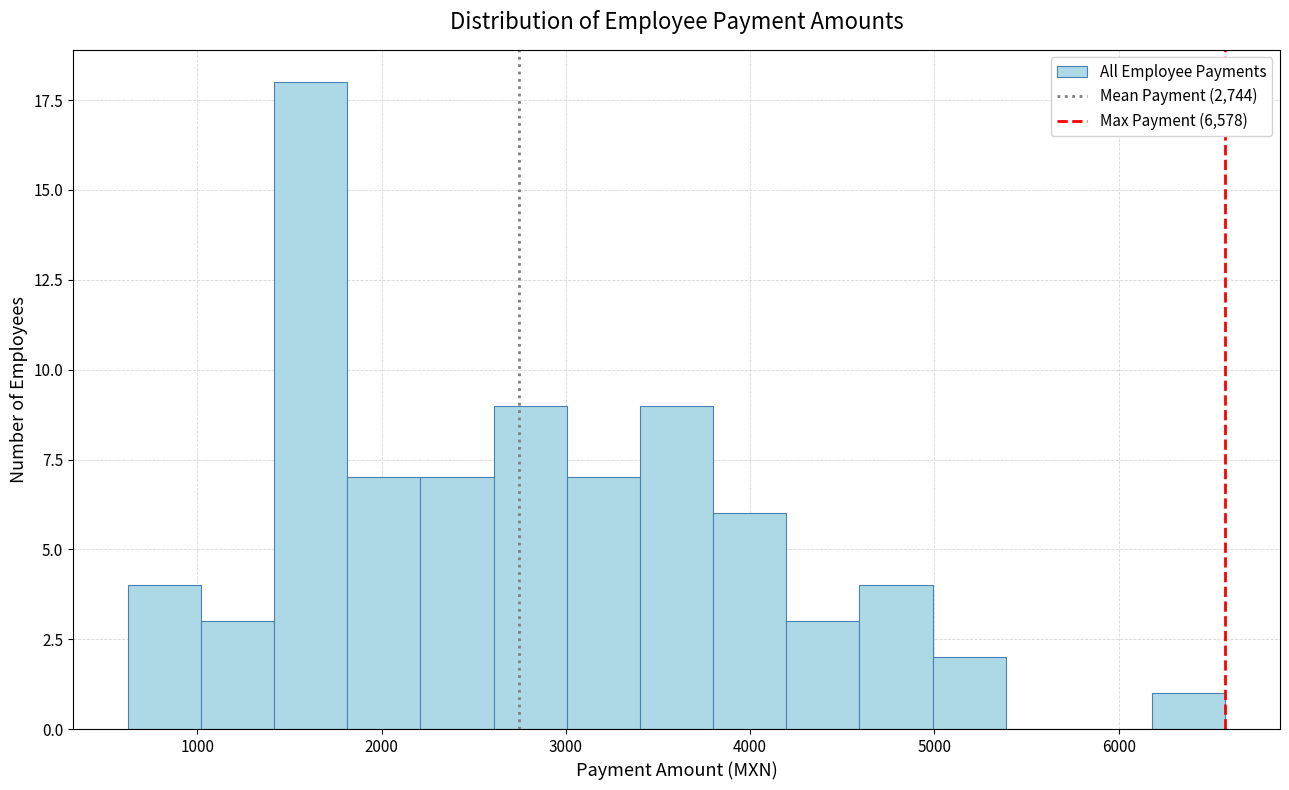

Around what value on the x-axis is the tallest bar? Give the approximate position of its centre, as read against the axis.

1600